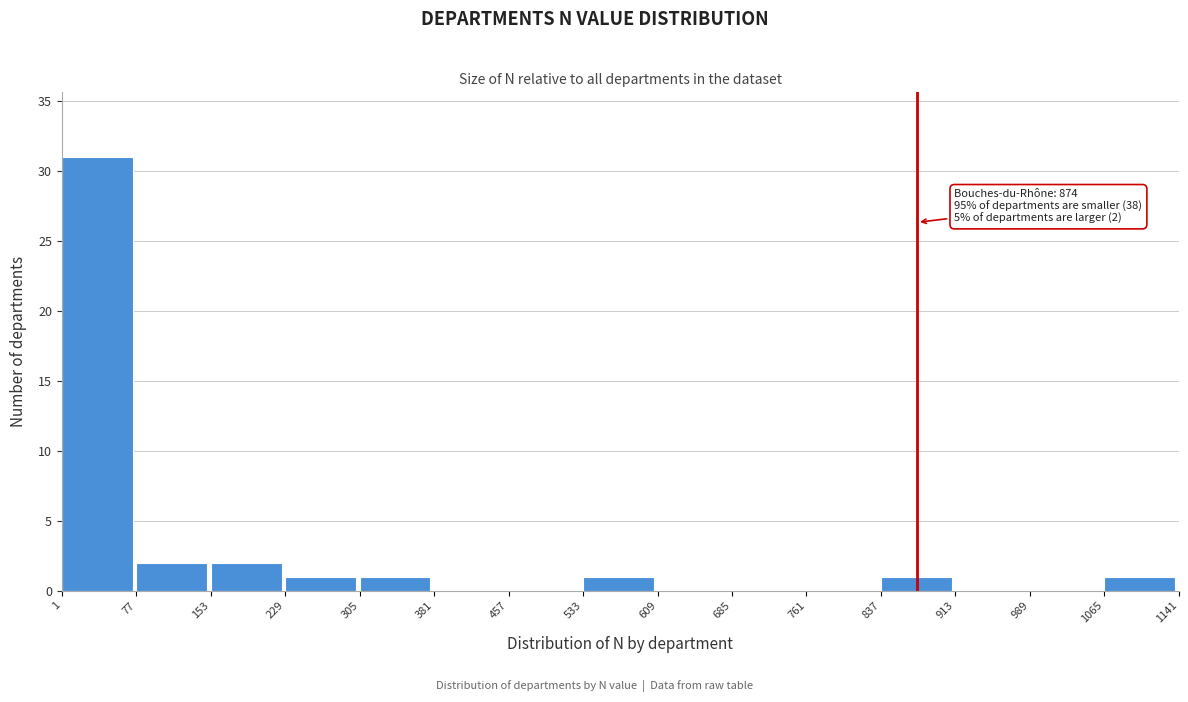

Over which range of the x-axis is the bar tallest?

1 to 77